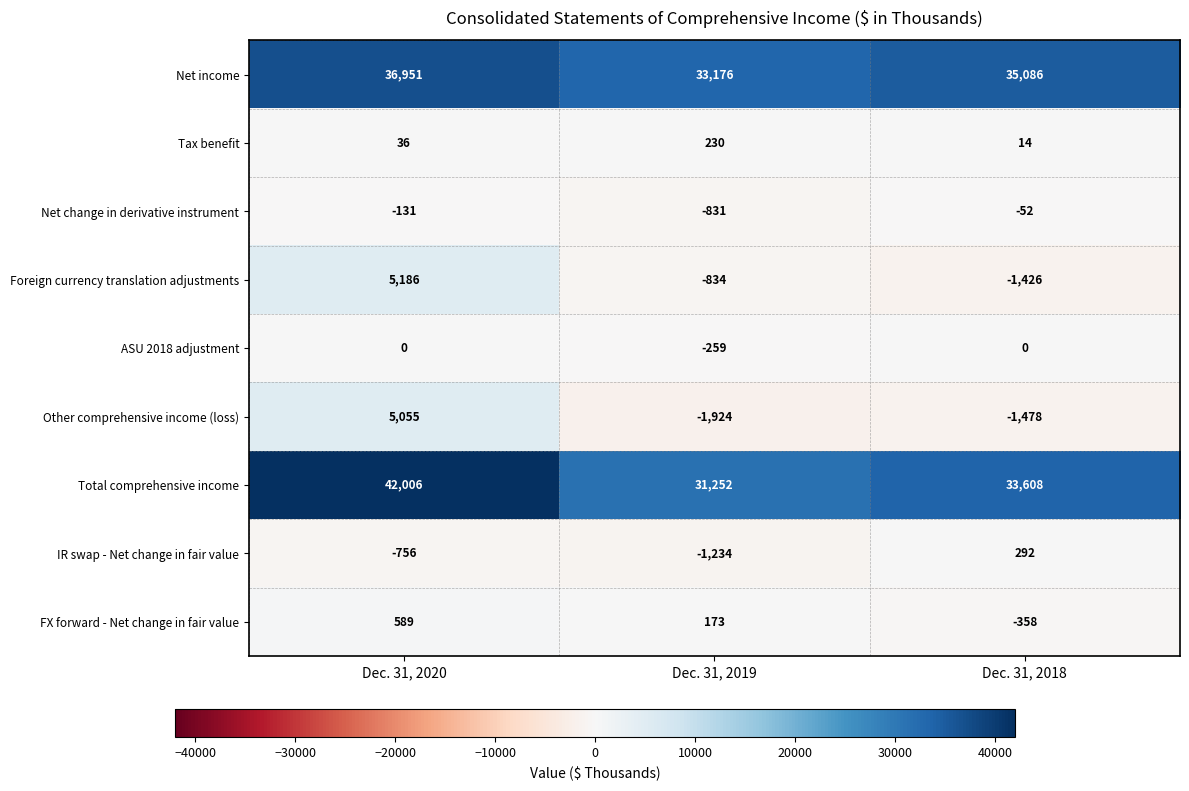

Which series has the widest spread of values?

Total comprehensive income